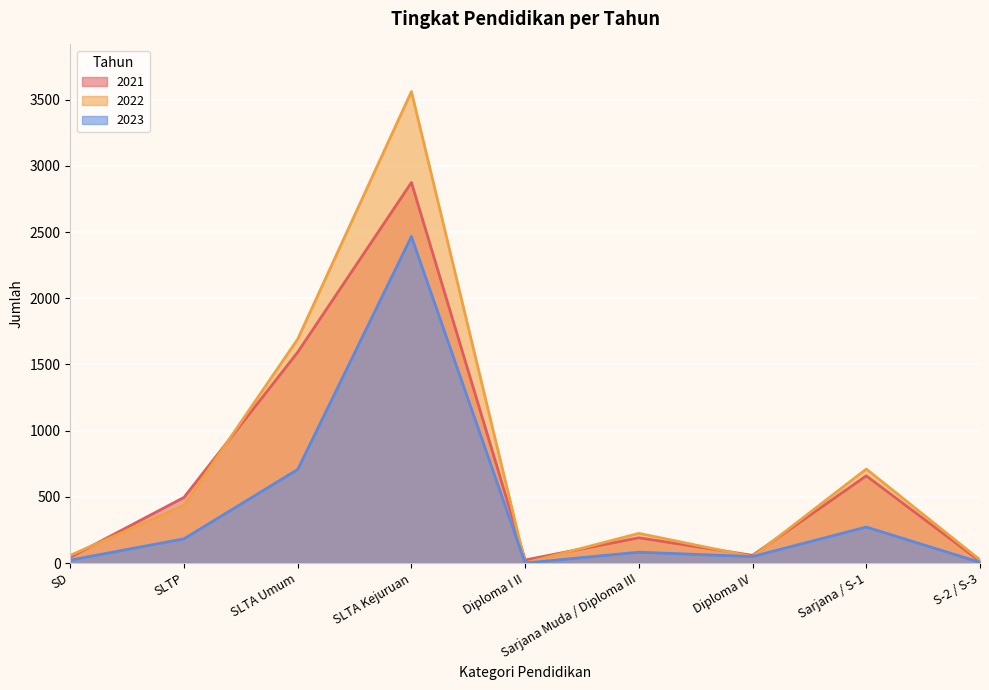

In 2021, how many points are higher than both neighbors (excluding endpoints)?

3